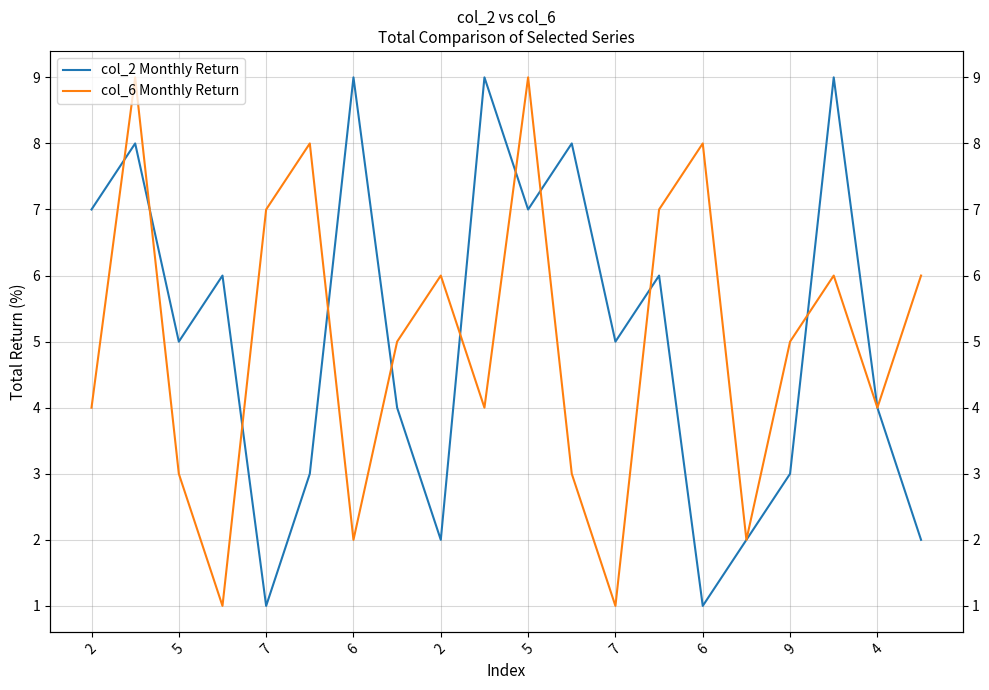

True or false: col_2 Monthly Return has a value of 11 at 13.

False